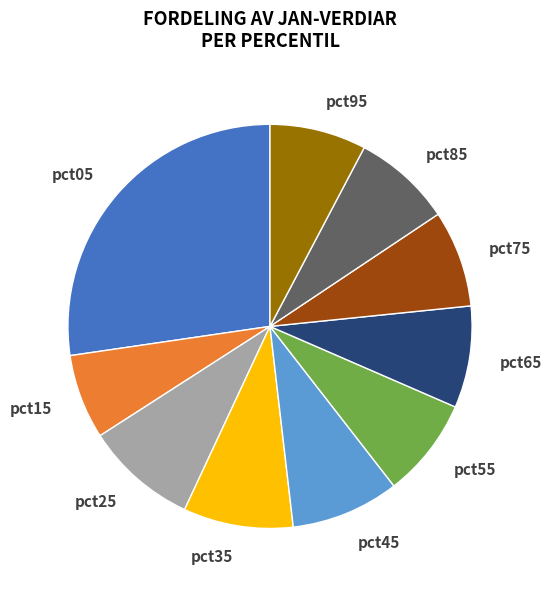

Between pct15 and pct85, which is larger?

pct85